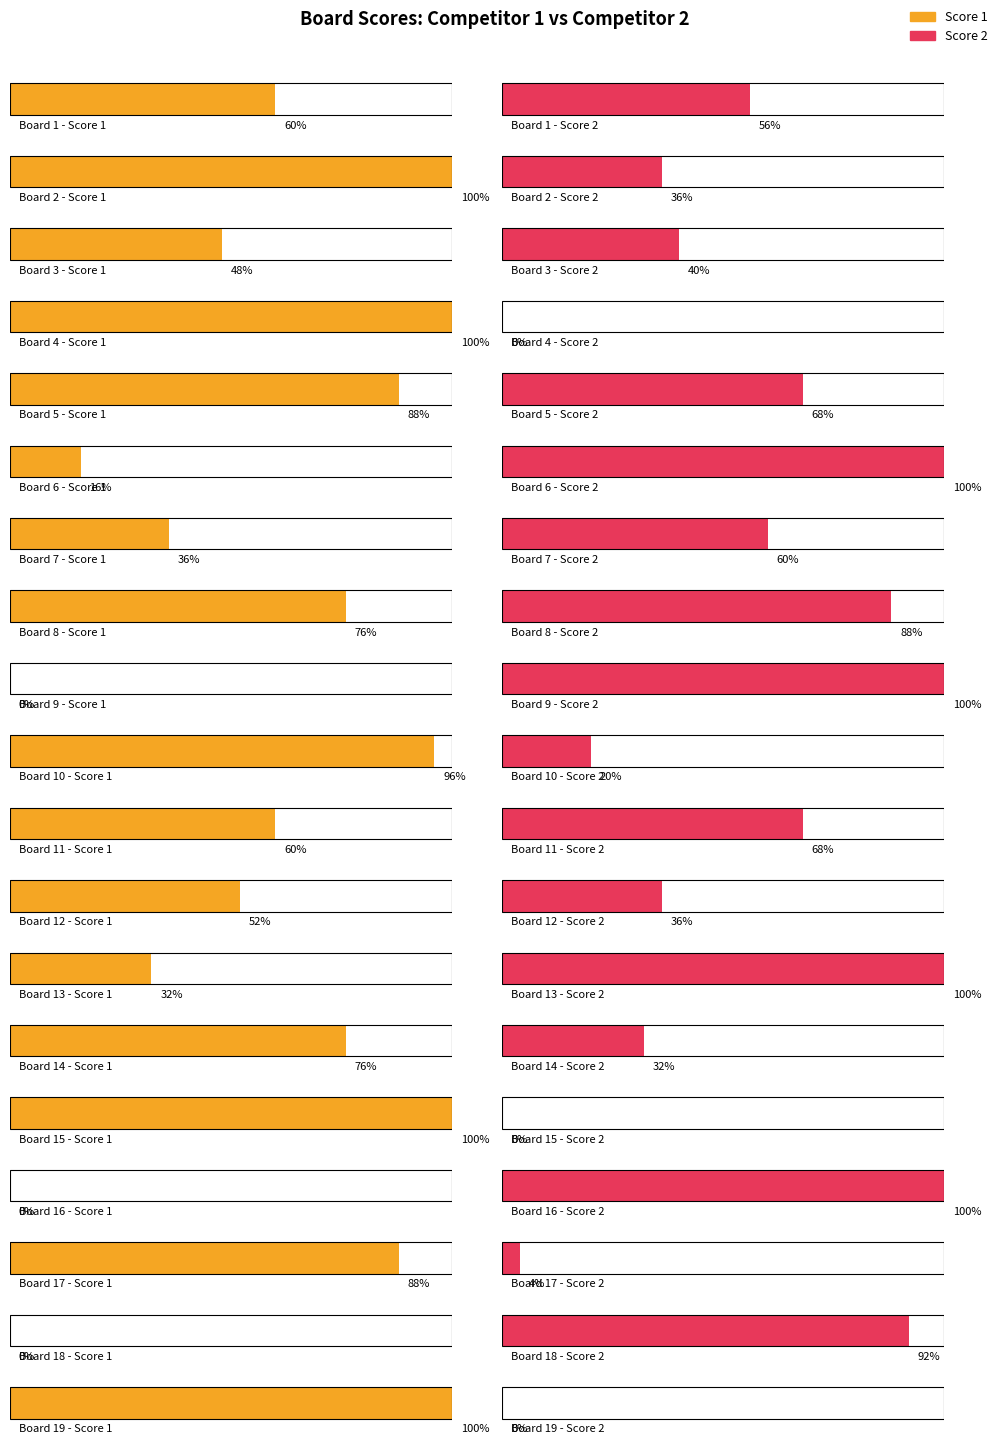

How many distinct data groups are displayed?

2